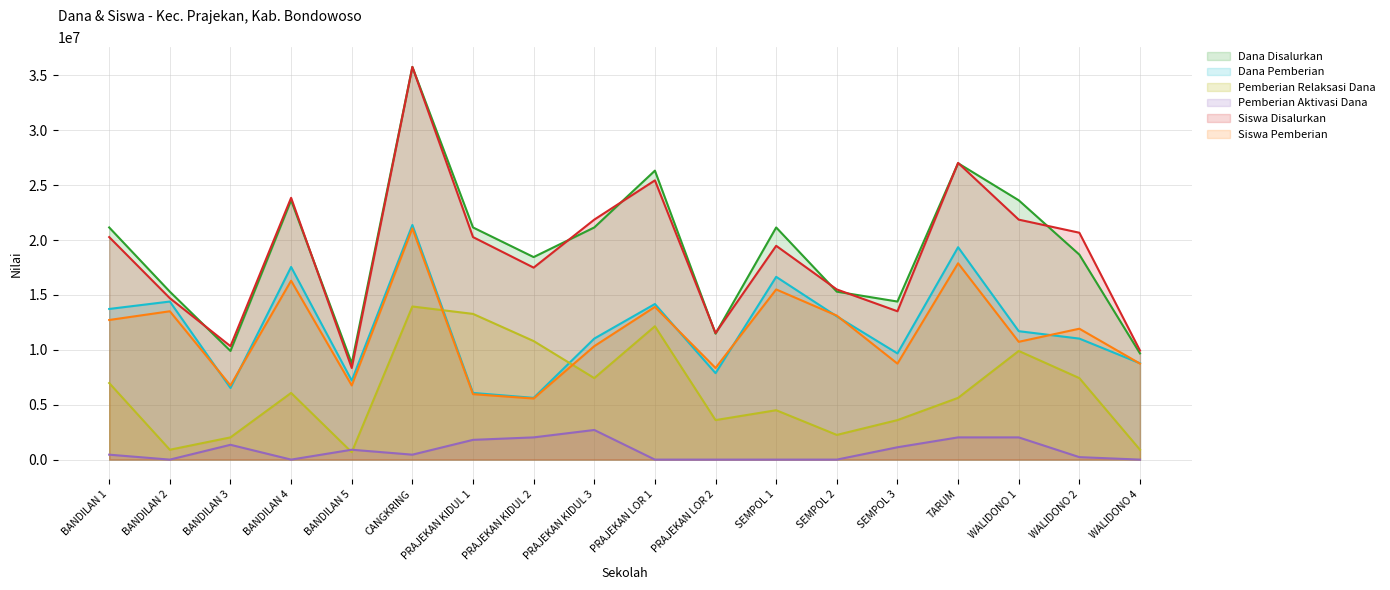

What is the sum of all Dana Pemberian values?

215775000